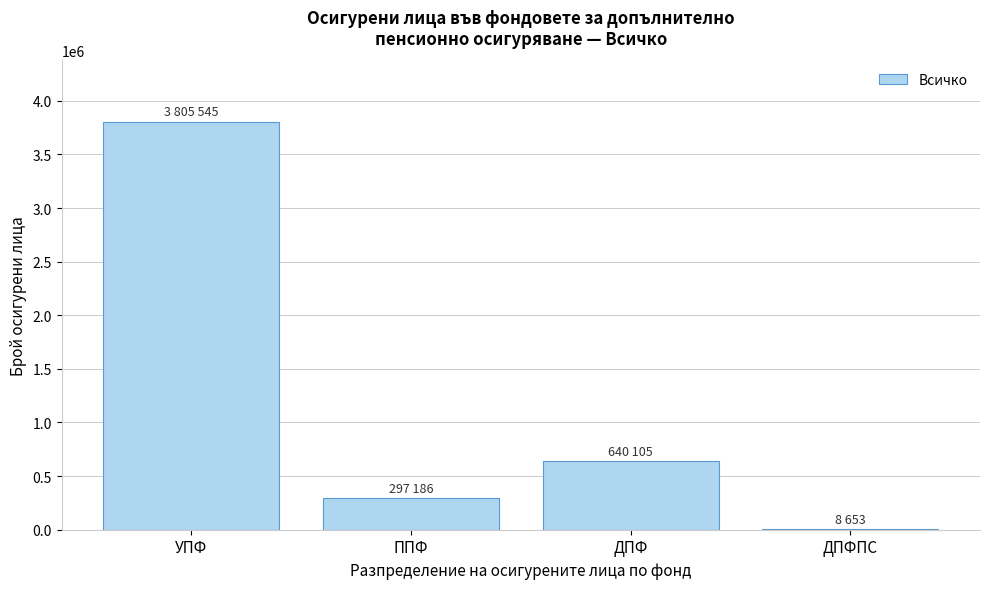

Reading left to right, what are all the values shown in this chart?

УПФ=3805545	ППФ=297186	ДПФ=640105	ДПФПС=8653